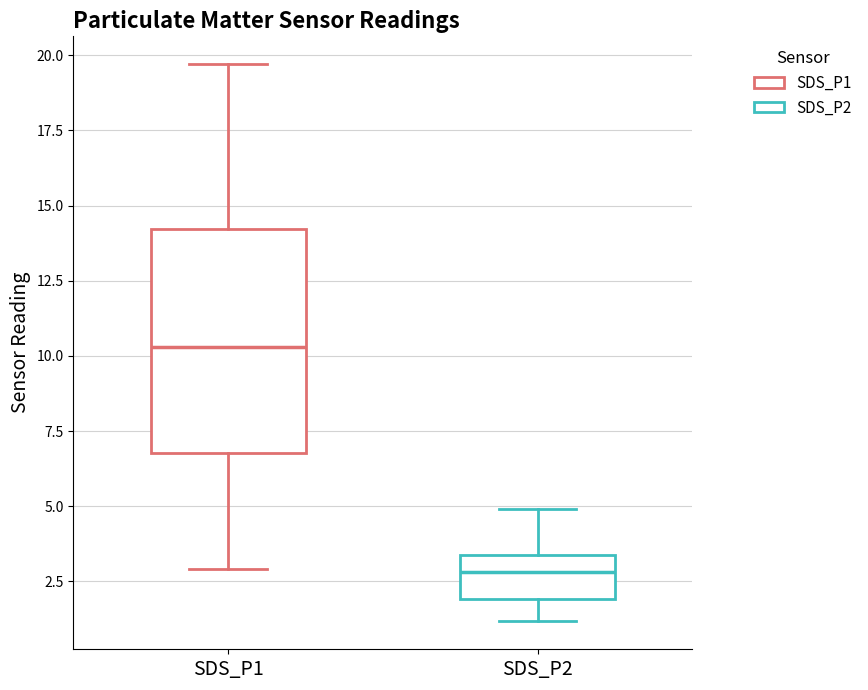

Reading left to right, read every box against the y-axis: the position of its median line, the range the box covers, and the ends of its whiskers. The values are not printed on the chart, so give them approximately, as read against the axis.

SDS_P1: median 10.5, box 7.0 to 14.0, whiskers 3.0 to 19.5
SDS_P2: median 3.0, box 2.0 to 3.5, whiskers 1.0 to 5.0